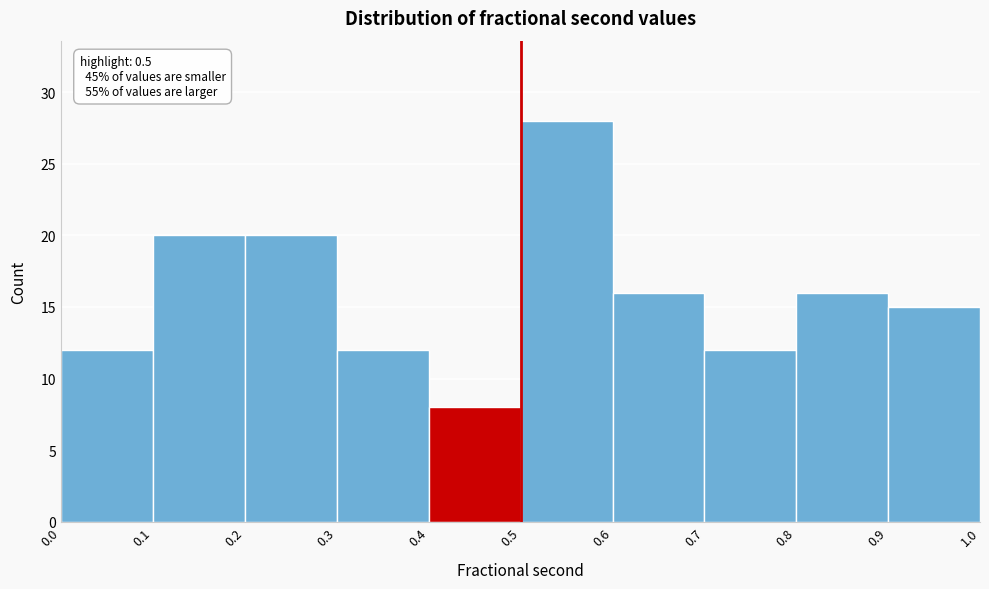

Over which range of the x-axis is the bar tallest?

0.5 to 0.6